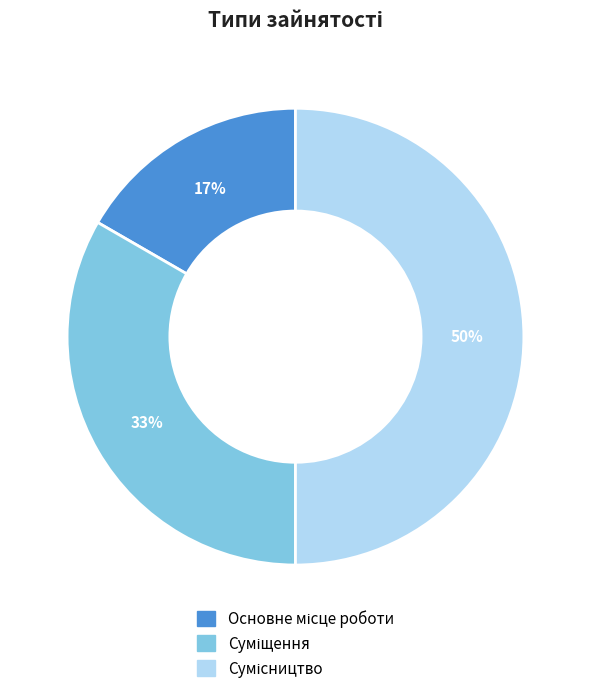

To the nearest percent, what is the average slice percentage?

33%